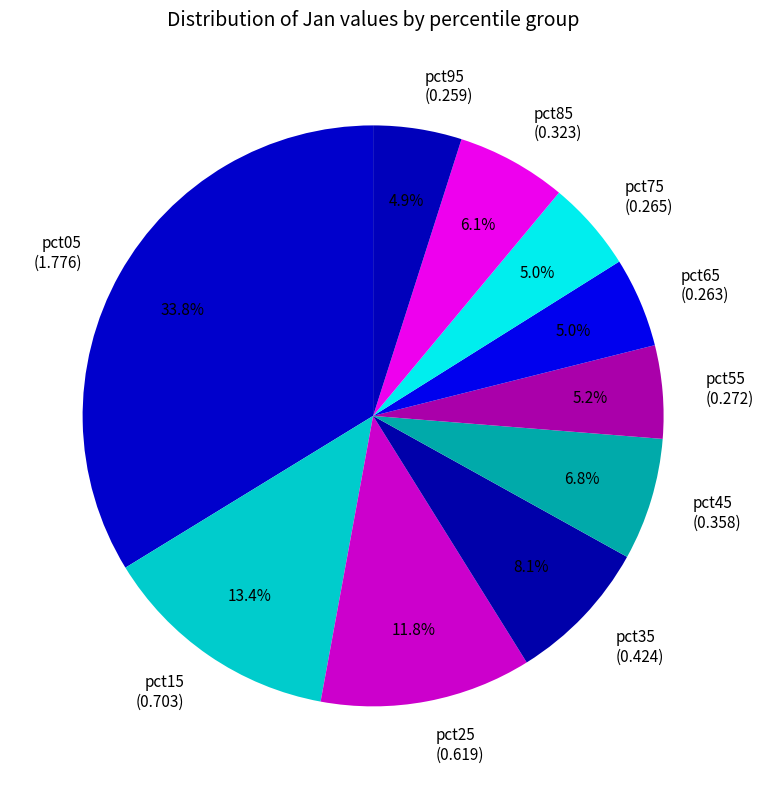

Does pct45 account for over 50% of the chart?

No